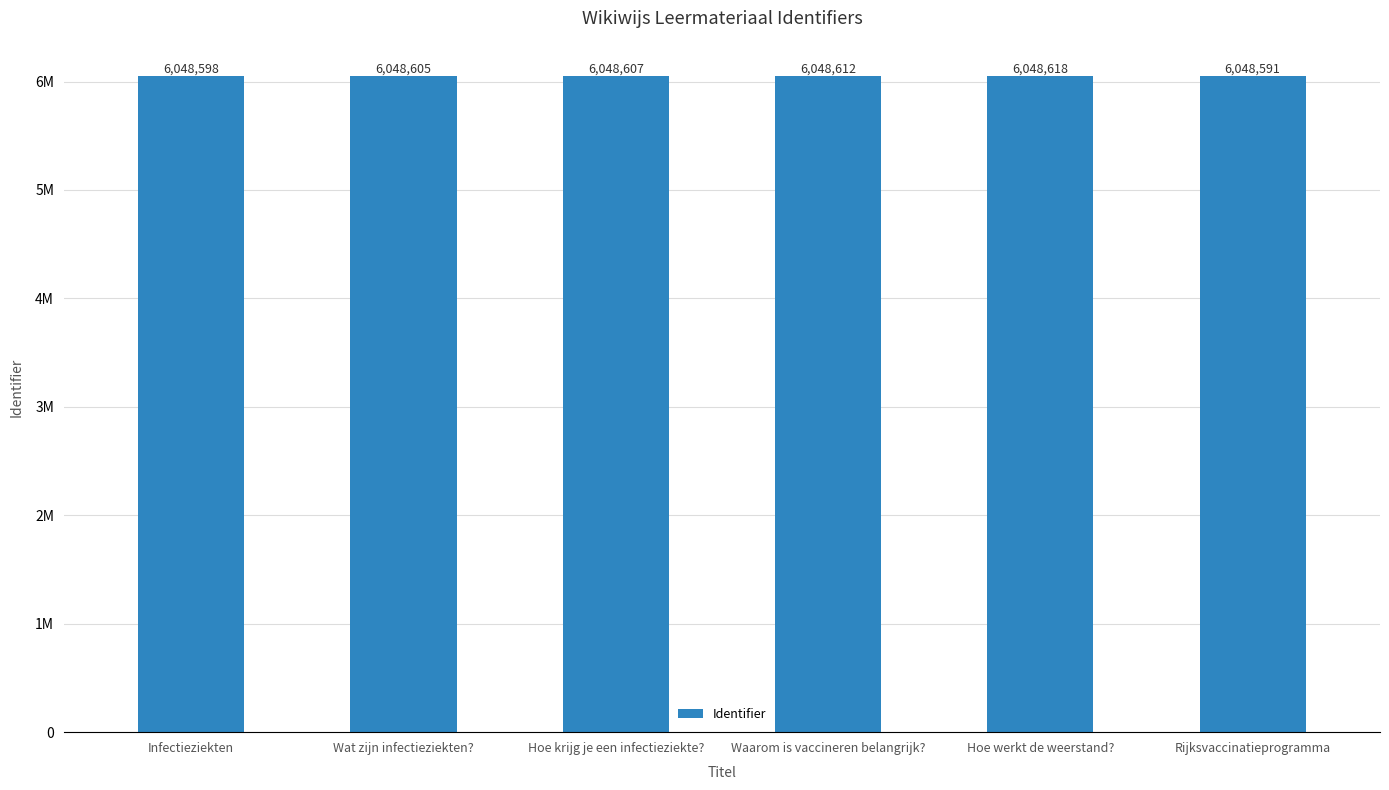

Does the chart contain any negative values?

No